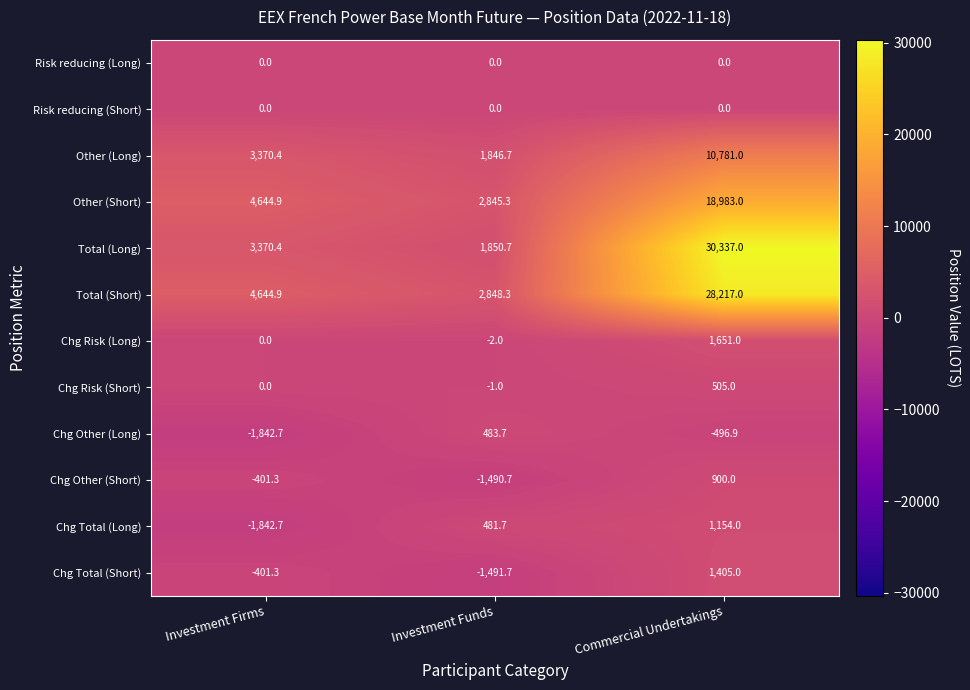

The Total (Short) series shows 4644.9 at Investment Firms. True or false?

True